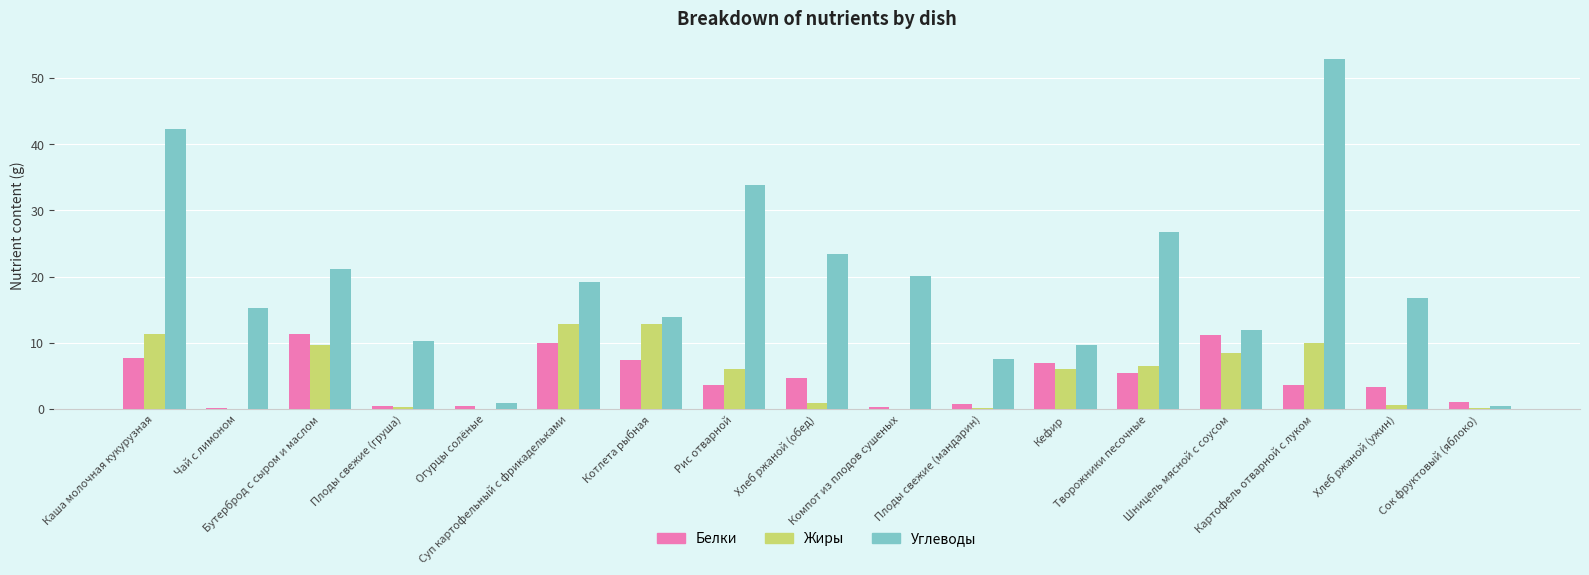

What is the sum of all Углеводы values?

326.1